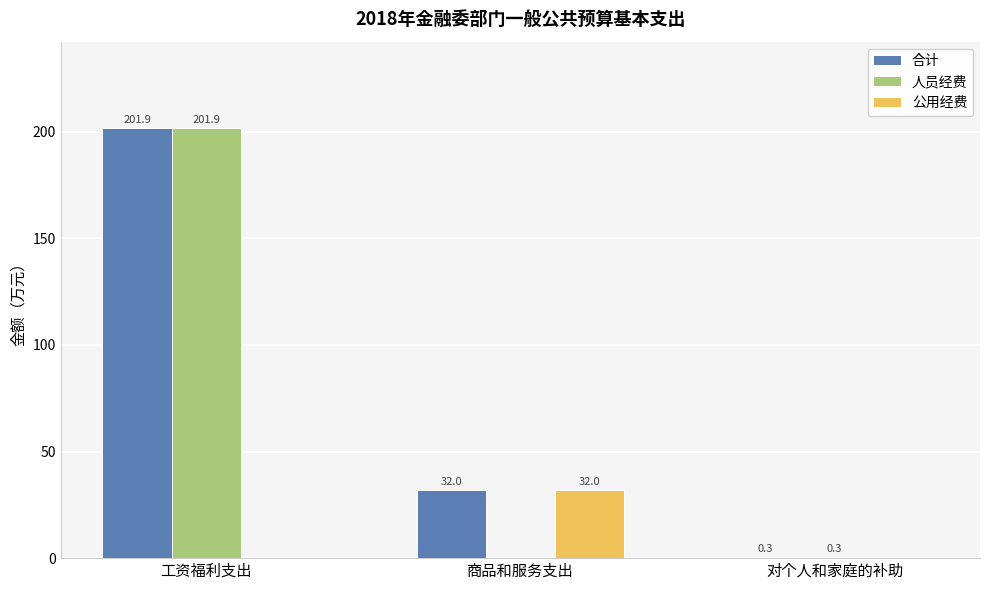

Which series changed the most between 工资福利支出 and 商品和服务支出?

人员经费